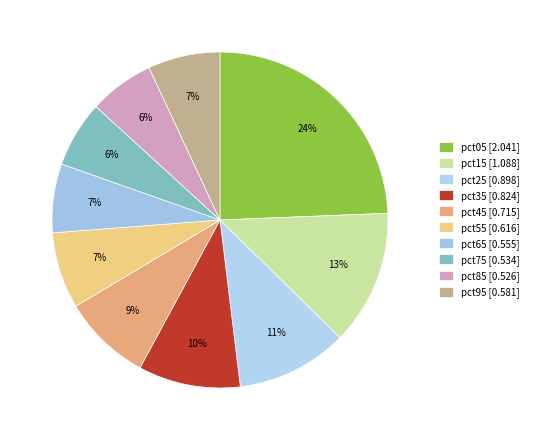

The pct85 slice represents 1% of the pie. True or false?

False